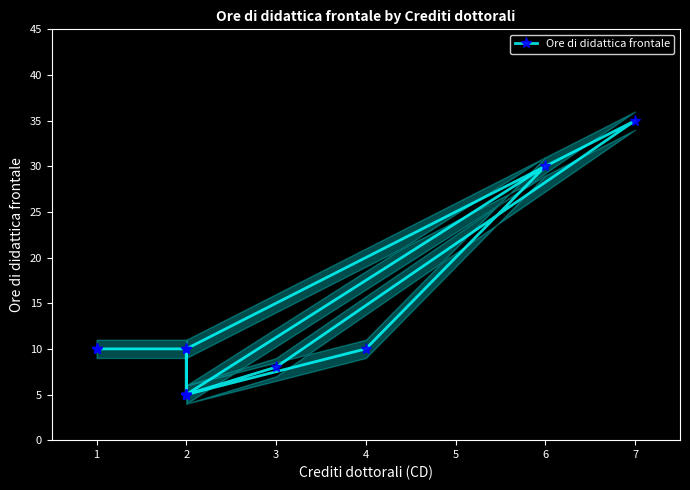

How many interior local peaks (higher than both neighbors) does the data have?

3